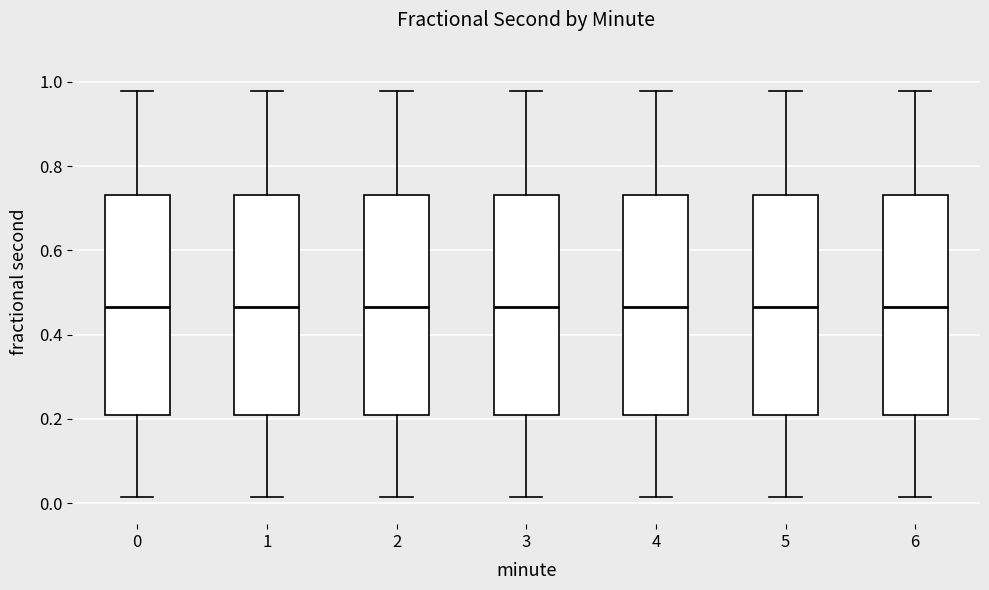

Reading left to right, read every box against the y-axis: the position of its median line, the range the box covers, and the ends of its whiskers. The values are not printed on the chart, so give them approximately, as read against the axis.

0: median 0.46, box 0.20 to 0.74, whiskers 0.02 to 0.98
1: median 0.46, box 0.20 to 0.74, whiskers 0.02 to 0.98
2: median 0.46, box 0.20 to 0.74, whiskers 0.02 to 0.98
3: median 0.46, box 0.20 to 0.74, whiskers 0.02 to 0.98
4: median 0.46, box 0.20 to 0.74, whiskers 0.02 to 0.98
5: median 0.46, box 0.20 to 0.74, whiskers 0.02 to 0.98
6: median 0.46, box 0.20 to 0.74, whiskers 0.02 to 0.98